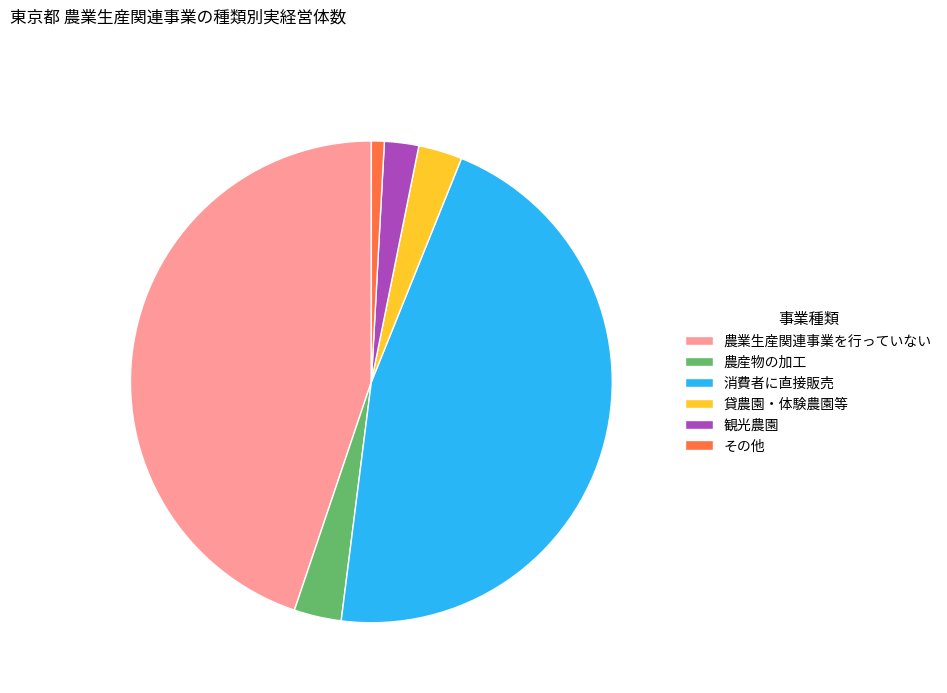

Which category has the smallest portion of the pie?

その他